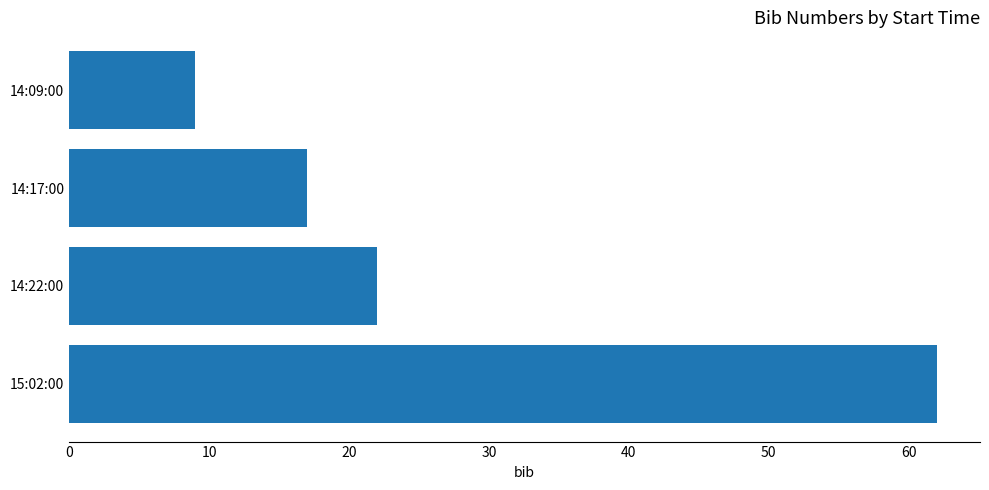

Count the number of data series in this chart.

1